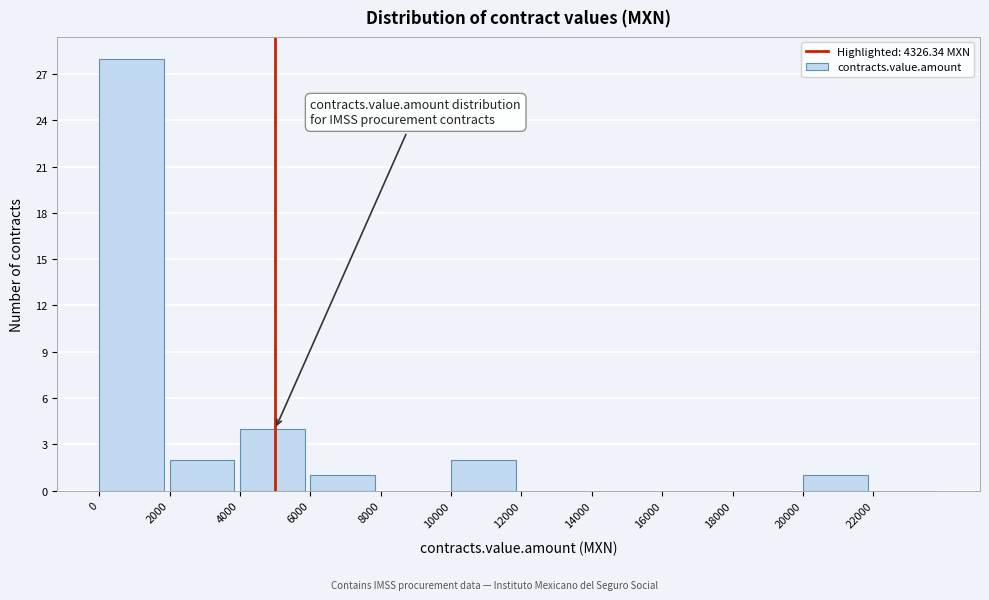

What is the height of the bar covering 4000 to 6000 on the x-axis? The values are not printed on the chart, so give them approximately, as read against the axis.

4